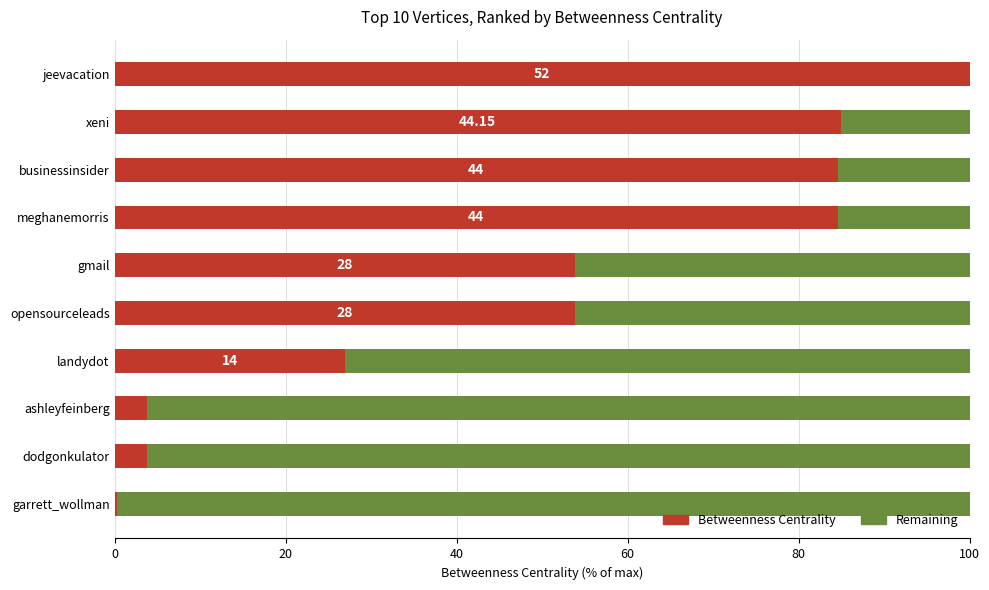

Which category has the highest value in the Betweenness Centrality series?

jeevacation